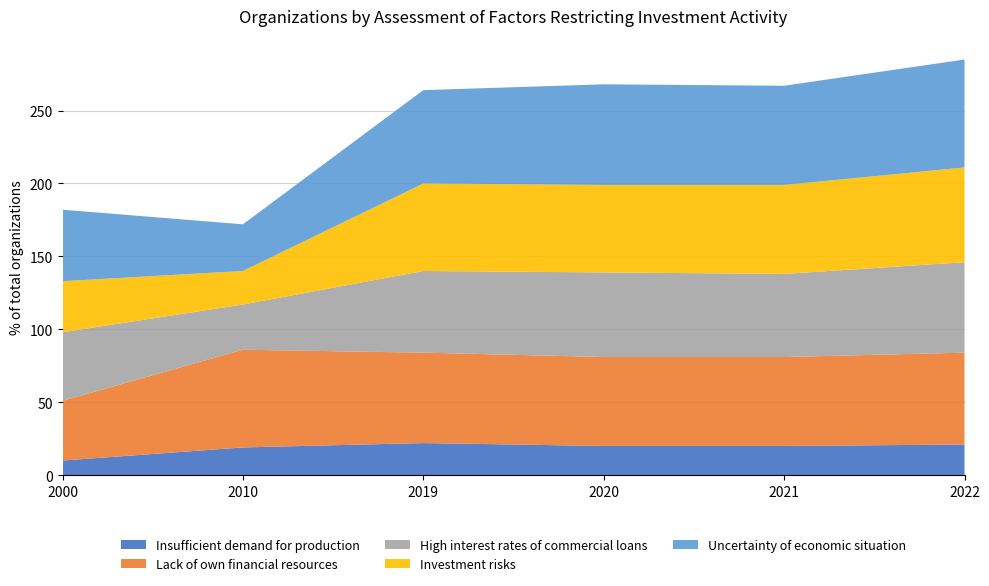

Reading left to right, what are all the values shown in this chart?

Insufficient demand for production: 2000=10	2010=19	2019=22	2020=20	2021=20	2022=21
Lack of own financial resources: 2000=41	2010=67	2019=62	2020=61	2021=61	2022=63
High interest rates of commercial loans: 2000=47	2010=31	2019=56	2020=58	2021=57	2022=62
Investment risks: 2000=35	2010=23	2019=60	2020=60	2021=61	2022=65
Uncertainty of economic situation: 2000=49	2010=32	2019=64	2020=69	2021=68	2022=74